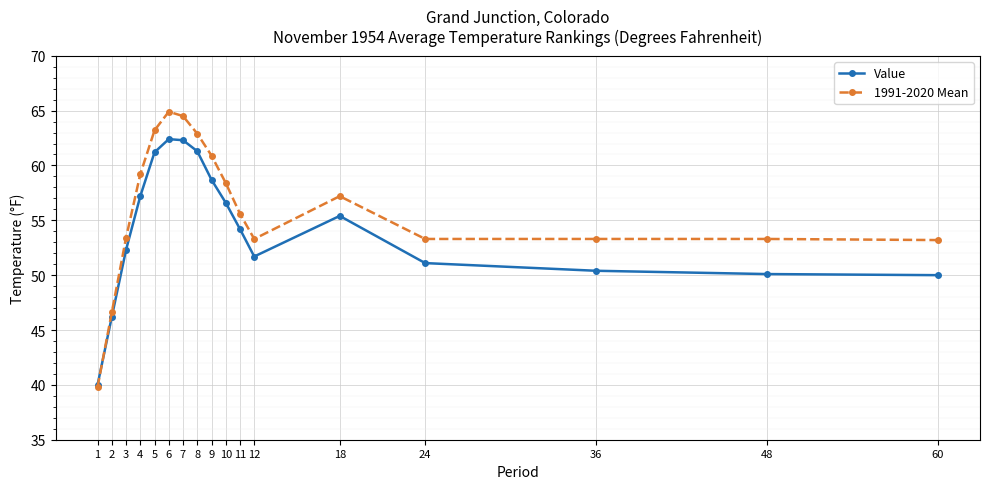

What is the sum of the Value values at 48 and 1?

90.1